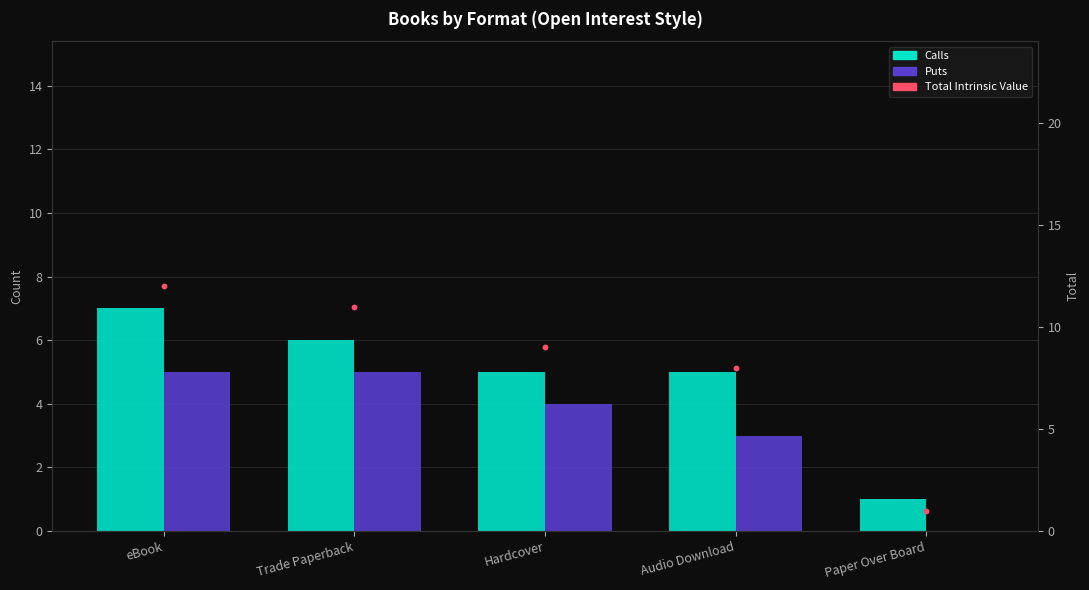

What is the total value across all series at Trade Paperback?

22